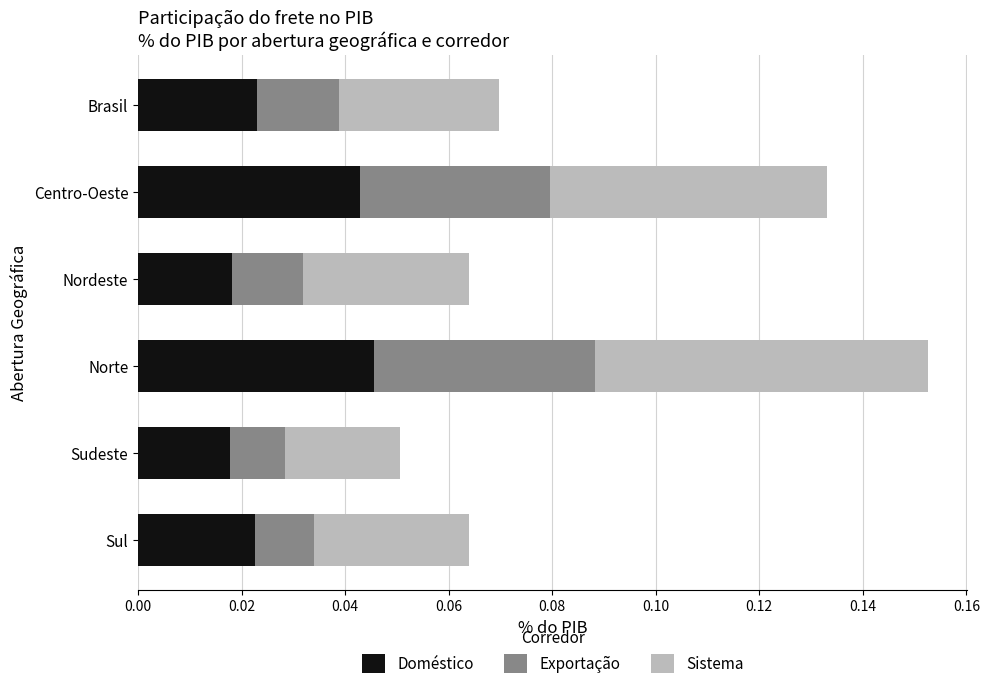

At which category is the sum across all series the highest?

Norte